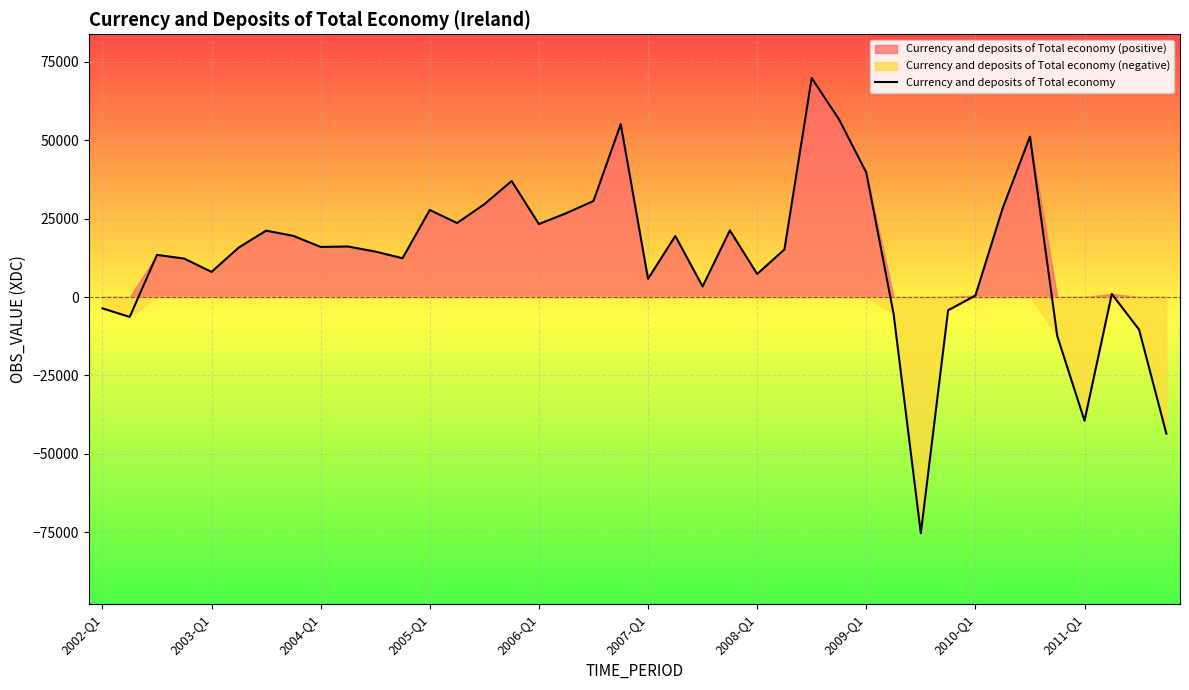

What is the minimum value for Currency and deposits of Total economy?

-75368